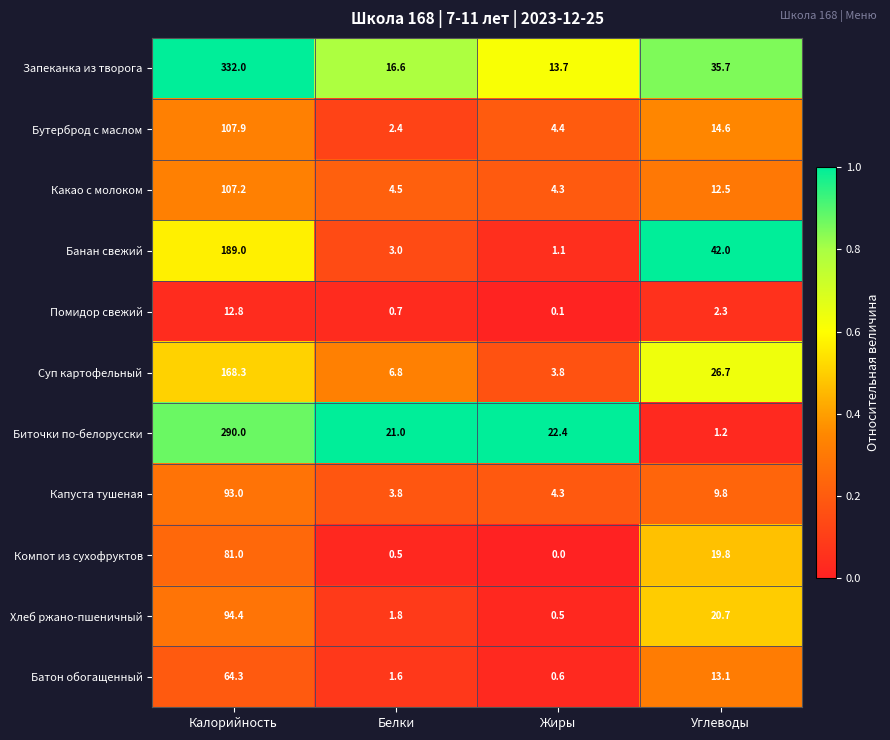

What is the difference between the Хлеб ржано-пшеничный values at Калорийность and Белки?

92.6